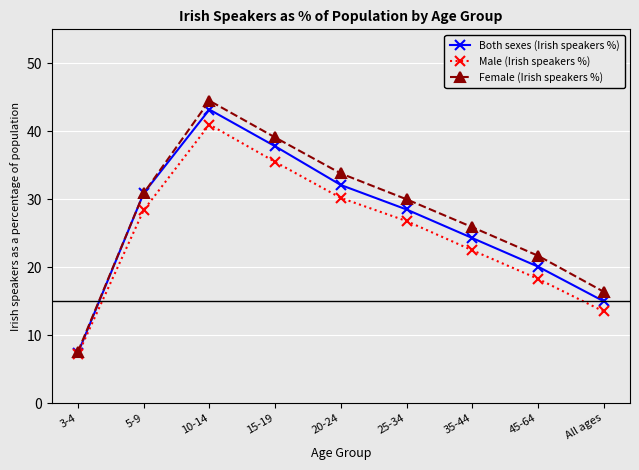

What is the value of the Female (Irish speakers %) point at the 1st from the left?

7.6